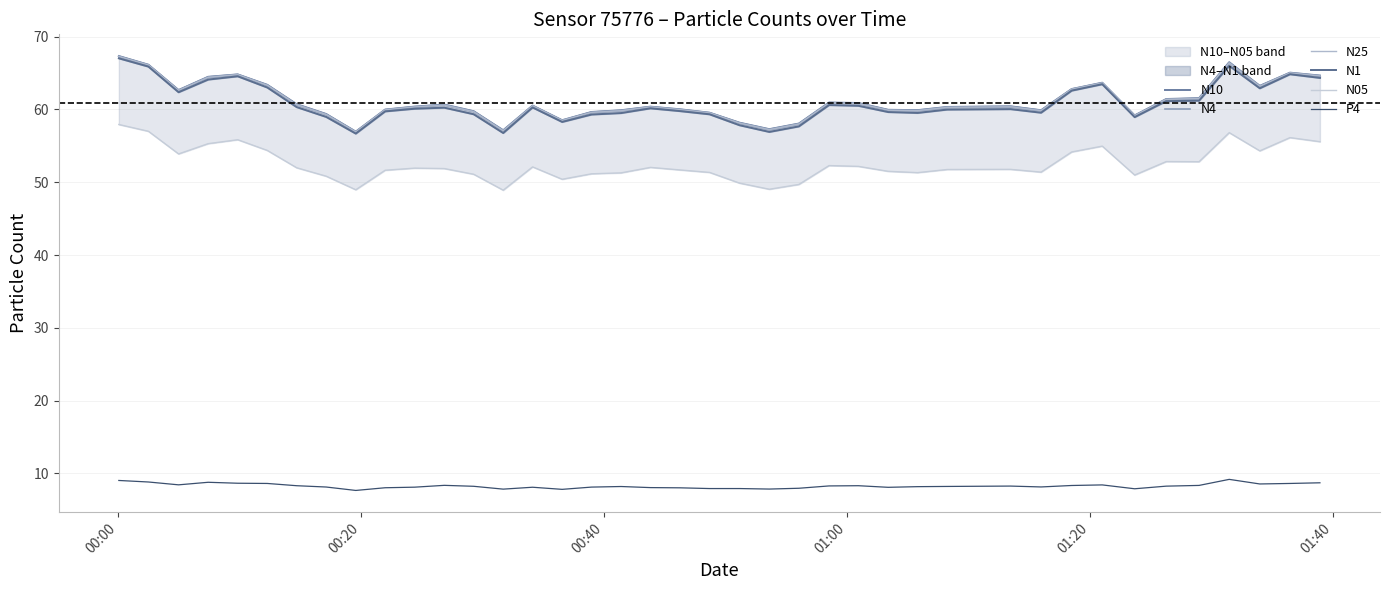

True or false: N25 and P4 cross at least once.

False